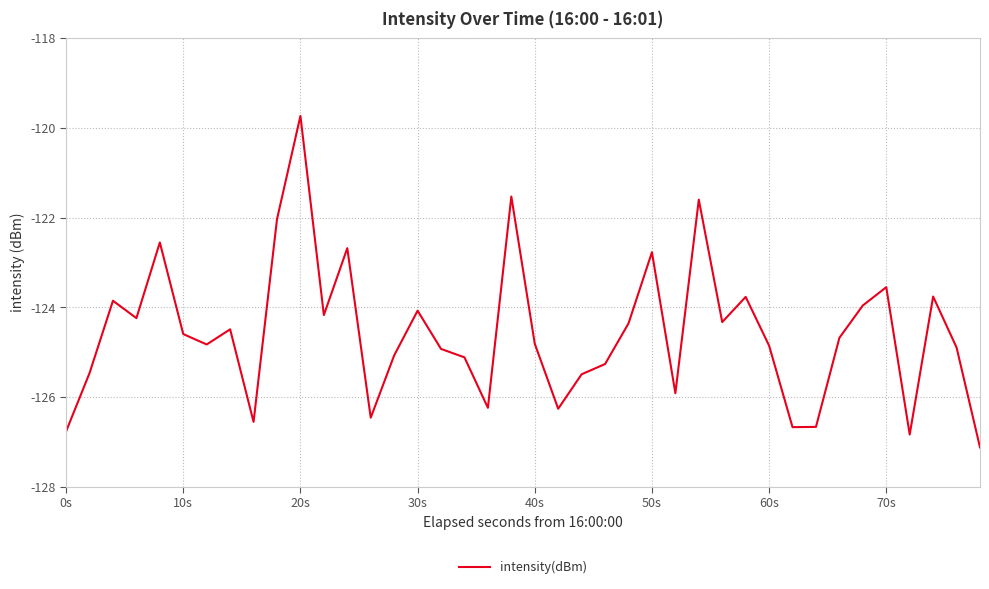

What is the difference between the maximum and minimum values?

7.4